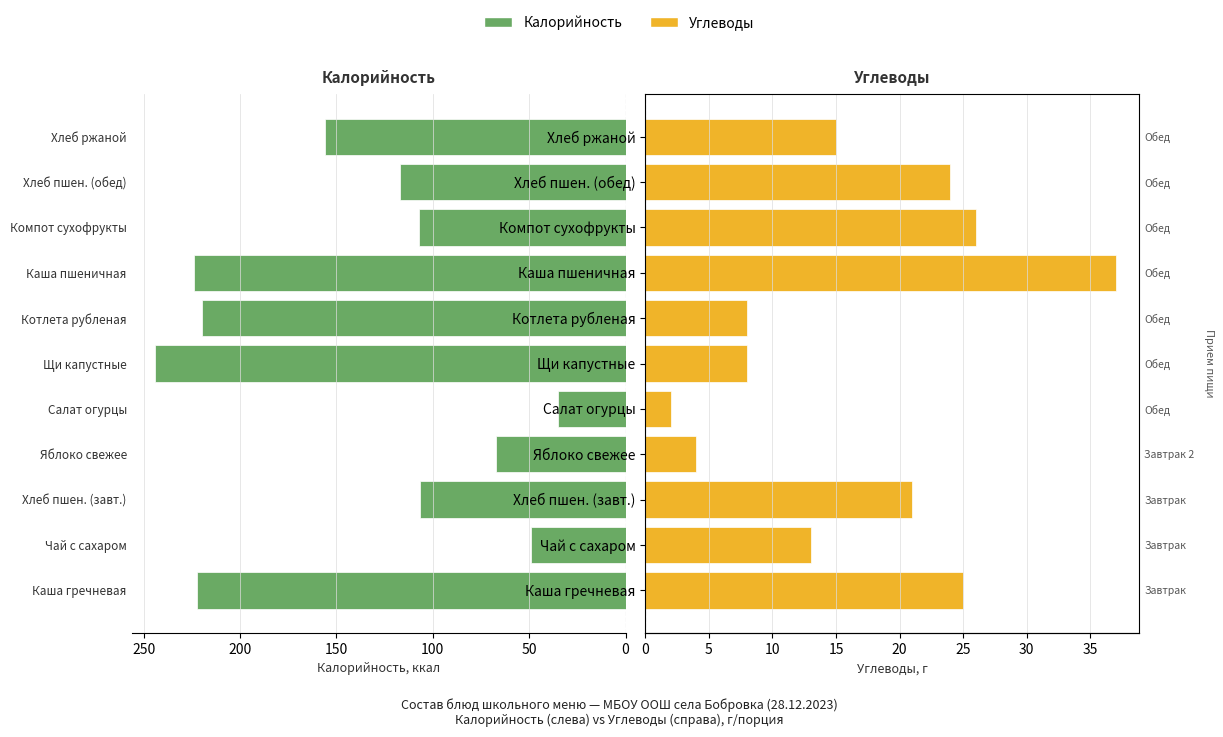

What is the minimum value for Калорийность?

35.0